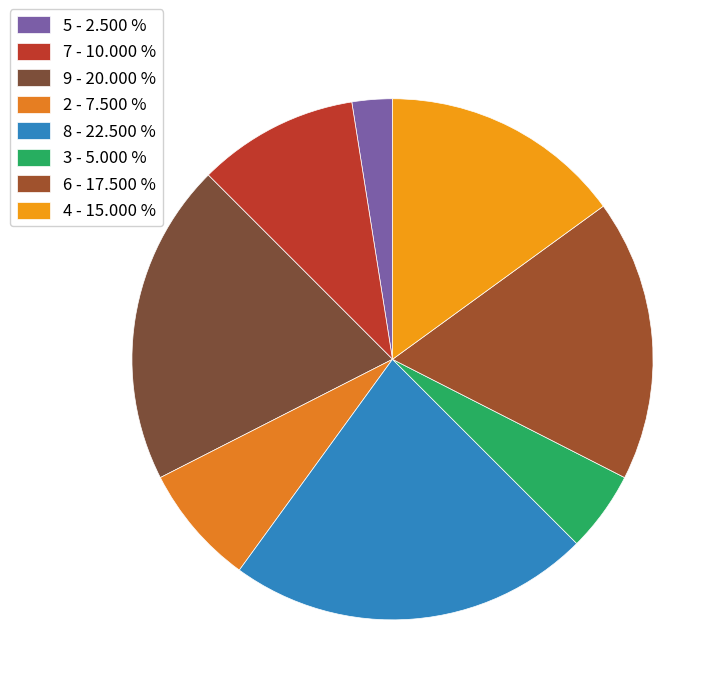

How many slices are in this pie chart?

8